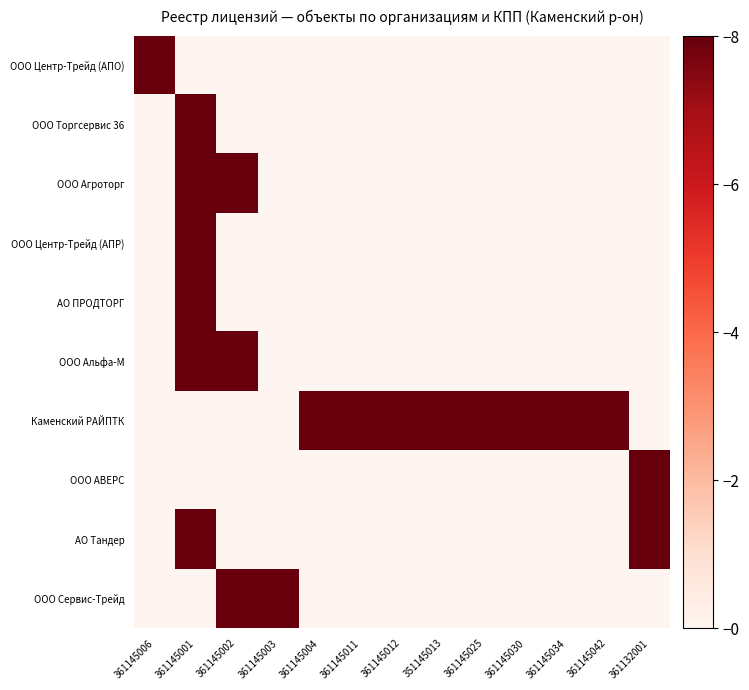

Reading right to left, what are all the values shown in this chart?

ООО Центр-Трейд (АПО): 361132001=0	361145042=0	361145034=0	361145030=0	361145025=0	351145013=0	361145012=0	361145011=0	361145004=0	361145003=0	361145002=0	361145001=0	361145006=8
ООО Торгсервис 36: 361132001=0	361145042=0	361145034=0	361145030=0	361145025=0	351145013=0	361145012=0	361145011=0	361145004=0	361145003=0	361145002=0	361145001=8	361145006=0
ООО Агроторг: 361132001=0	361145042=0	361145034=0	361145030=0	361145025=0	351145013=0	361145012=0	361145011=0	361145004=0	361145003=0	361145002=8	361145001=8	361145006=0
ООО Центр-Трейд (АПР): 361132001=0	361145042=0	361145034=0	361145030=0	361145025=0	351145013=0	361145012=0	361145011=0	361145004=0	361145003=0	361145002=0	361145001=8	361145006=0
АО ПРОДТОРГ: 361132001=0	361145042=0	361145034=0	361145030=0	361145025=0	351145013=0	361145012=0	361145011=0	361145004=0	361145003=0	361145002=0	361145001=8	361145006=0
ООО Альфа-М: 361132001=0	361145042=0	361145034=0	361145030=0	361145025=0	351145013=0	361145012=0	361145011=0	361145004=0	361145003=0	361145002=8	361145001=8	361145006=0
Каменский РАЙПТК: 361132001=0	361145042=8	361145034=8	361145030=8	361145025=8	351145013=8	361145012=8	361145011=8	361145004=8	361145003=0	361145002=0	361145001=0	361145006=0
ООО АВЕРС: 361132001=8	361145042=0	361145034=0	361145030=0	361145025=0	351145013=0	361145012=0	361145011=0	361145004=0	361145003=0	361145002=0	361145001=0	361145006=0
АО Тандер: 361132001=8	361145042=0	361145034=0	361145030=0	361145025=0	351145013=0	361145012=0	361145011=0	361145004=0	361145003=0	361145002=0	361145001=8	361145006=0
ООО Сервис-Трейд: 361132001=0	361145042=0	361145034=0	361145030=0	361145025=0	351145013=0	361145012=0	361145011=0	361145004=0	361145003=8	361145002=8	361145001=0	361145006=0